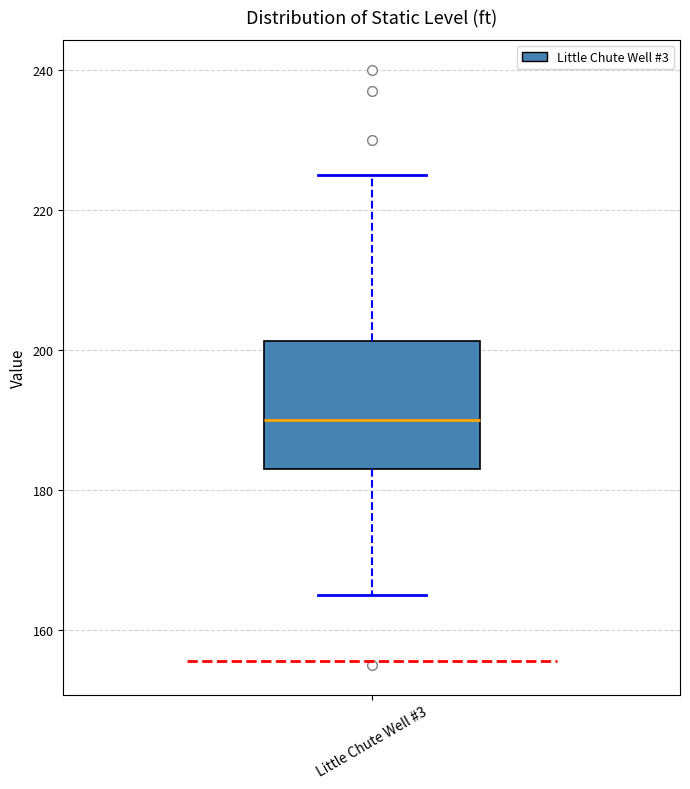

Where does the upper whisker of the box for Little Chute Well #3 end on the y-axis? The values are not printed on the chart, so give them approximately, as read against the axis.

226